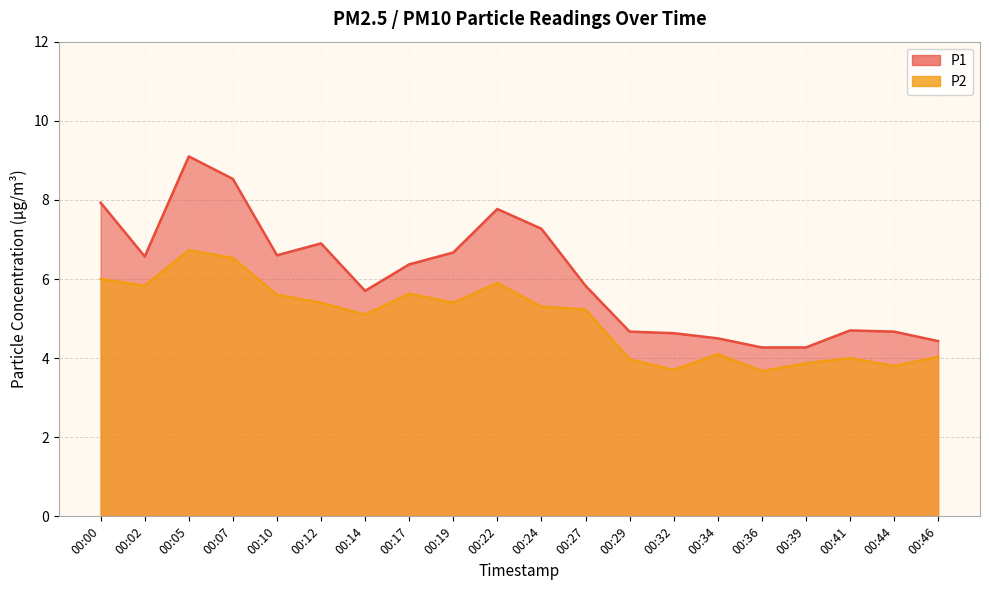

Does the chart display data point markers on the line(s)?

No